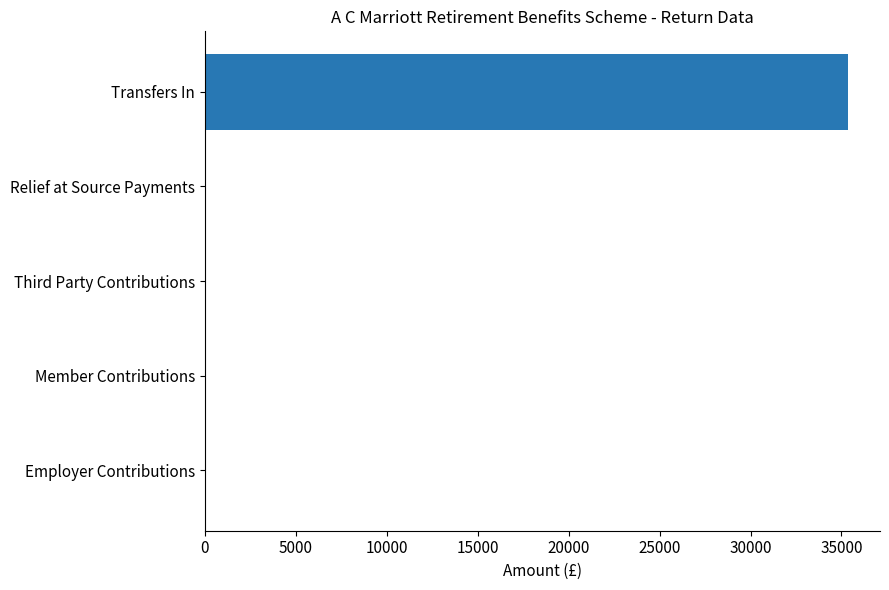

The value at Member Contributions is -14889.4. True or false?

False